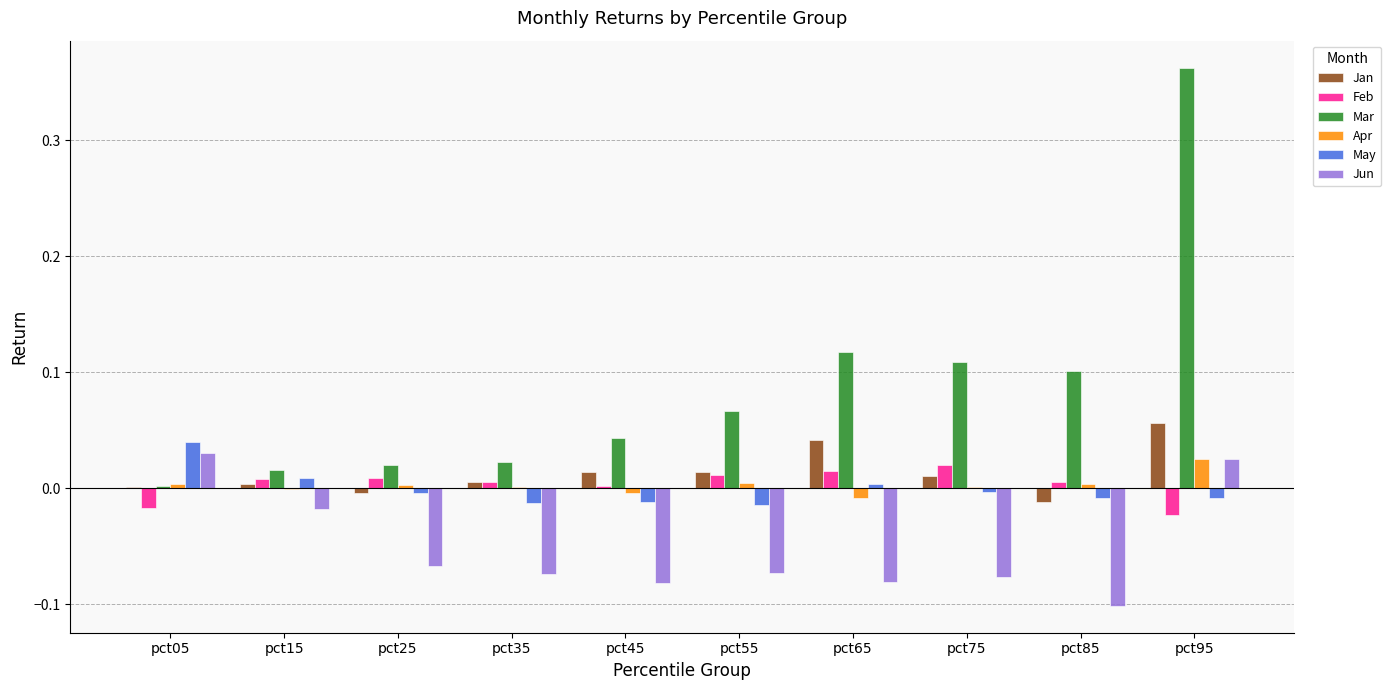

Between pct35 and pct45, which series saw the biggest shift?

Mar